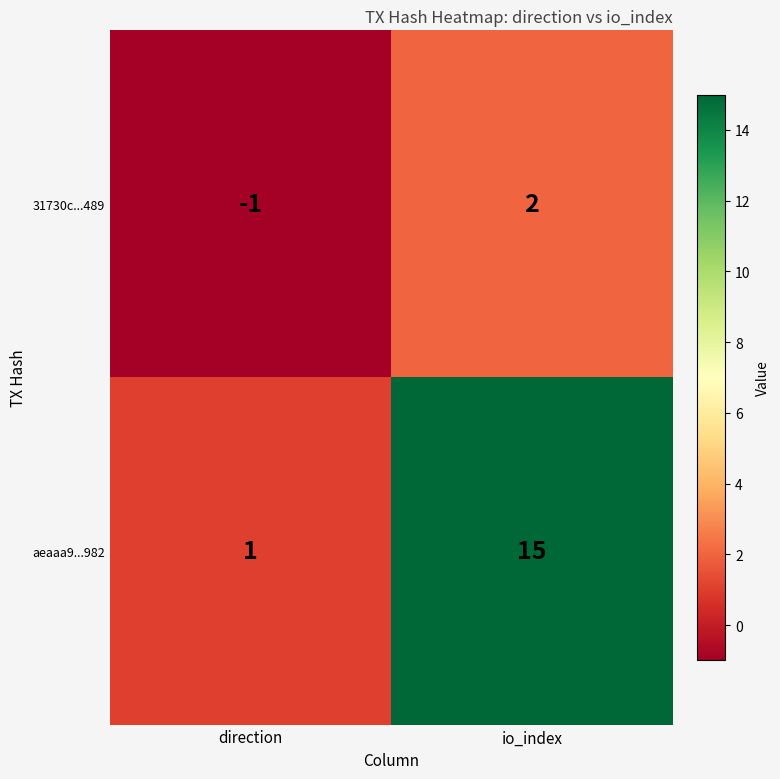

Rank the series by their average value, from lowest to highest.

31730c...489, aeaaa9...982